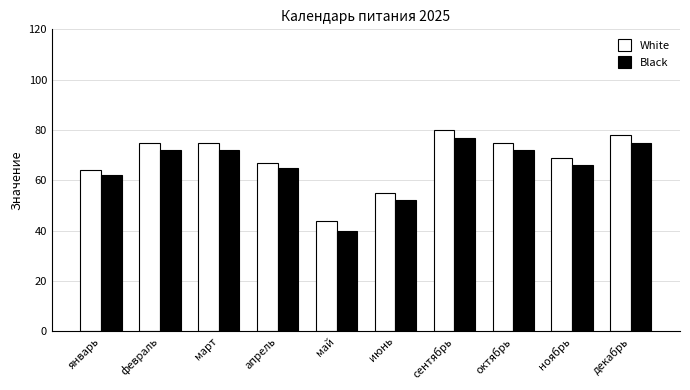

What value does the White series have at июнь, to the nearest 5?

55